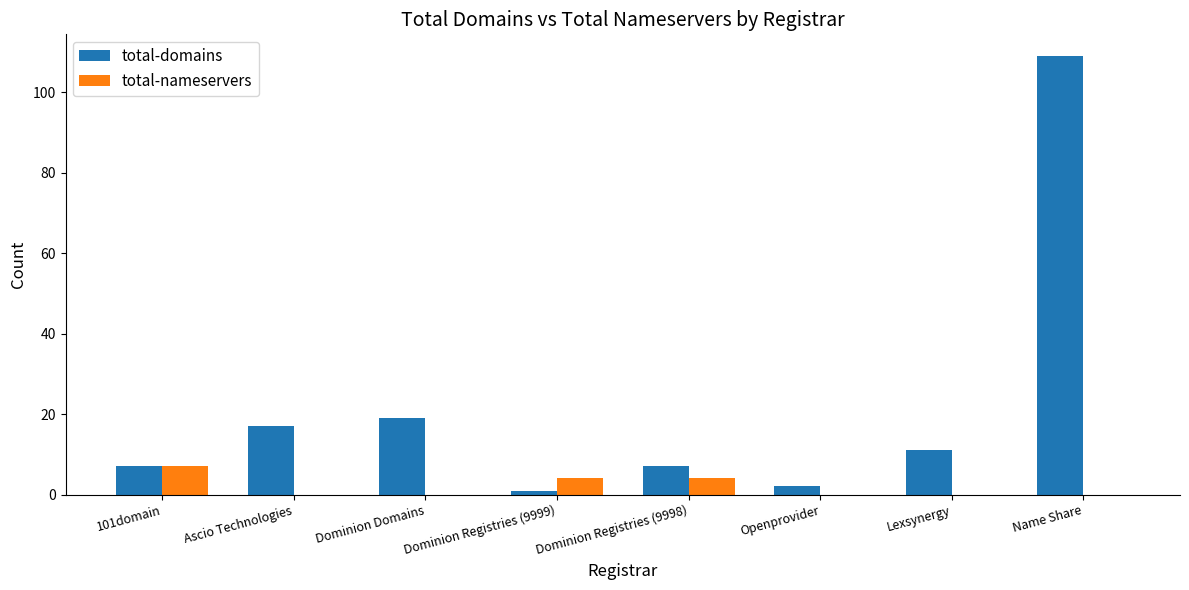

Reading right to left, list all the values displayed in this chart.

total-domains: Name Share=109	Lexsynergy=11	Openprovider=2	Dominion Registries (9998)=7	Dominion Registries (9999)=1	Dominion Domains=19	Ascio Technologies=17	101domain=7
total-nameservers: Name Share=0	Lexsynergy=0	Openprovider=0	Dominion Registries (9998)=4	Dominion Registries (9999)=4	Dominion Domains=0	Ascio Technologies=0	101domain=7